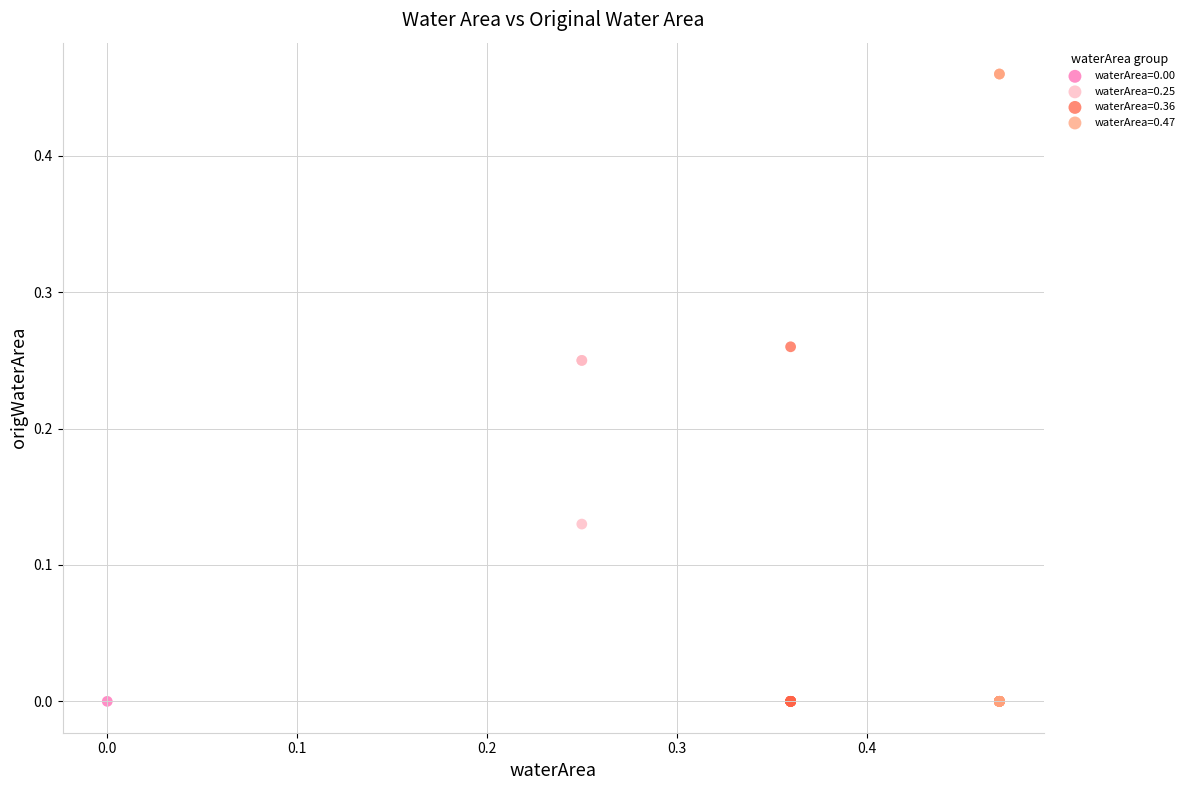

What are all the series names shown in the legend?

waterArea=0.00, waterArea=0.25, waterArea=0.36, waterArea=0.47